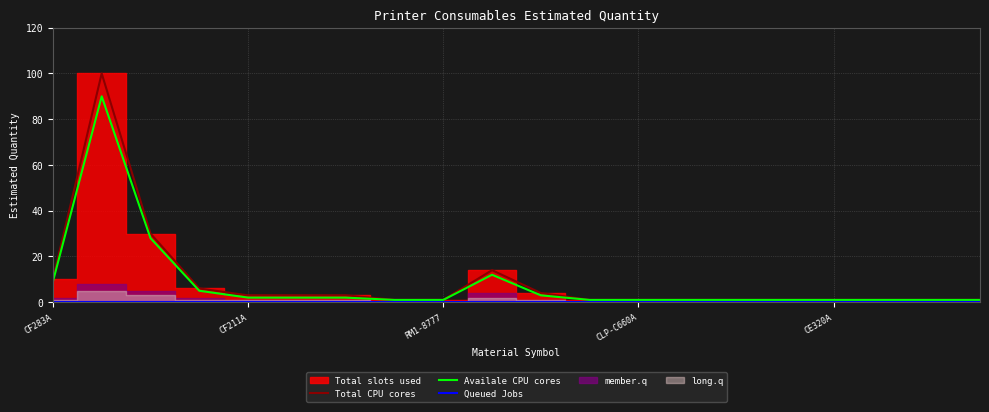

What is the difference between the maximum and second lowest values in the Availale CPU cores series?

89